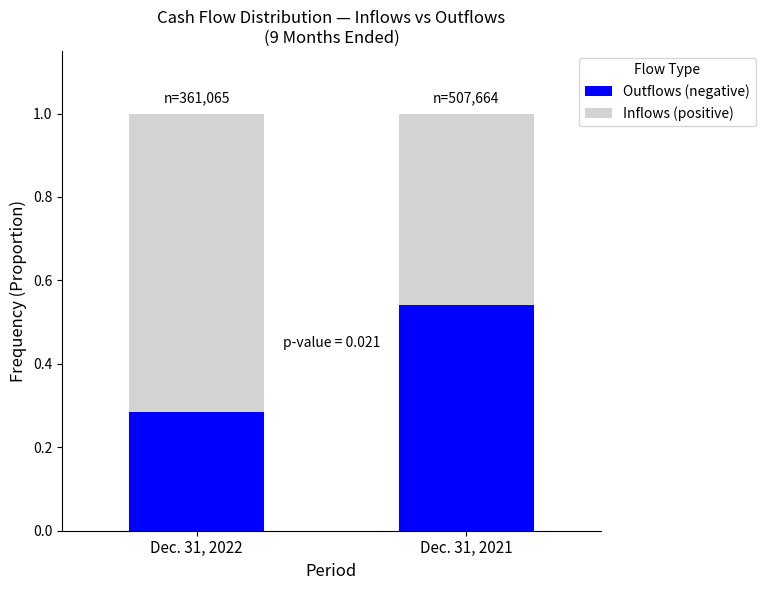

At which label is Outflows (negative) closest to 0?

Dec. 31, 2022